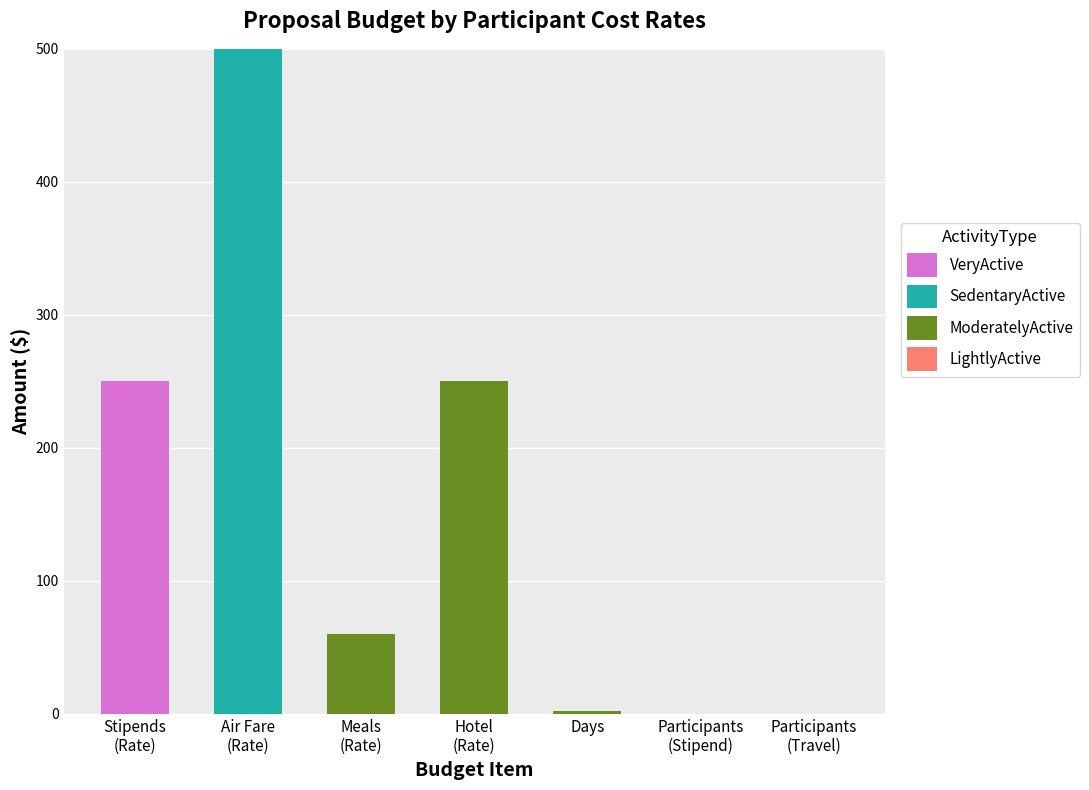

What is the highest value of the VeryActive series?

250